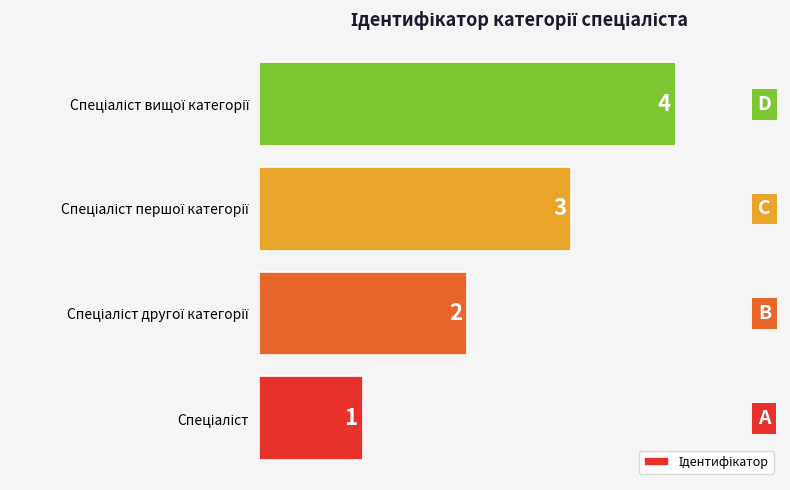

What is the difference between the second highest and second lowest values?

1